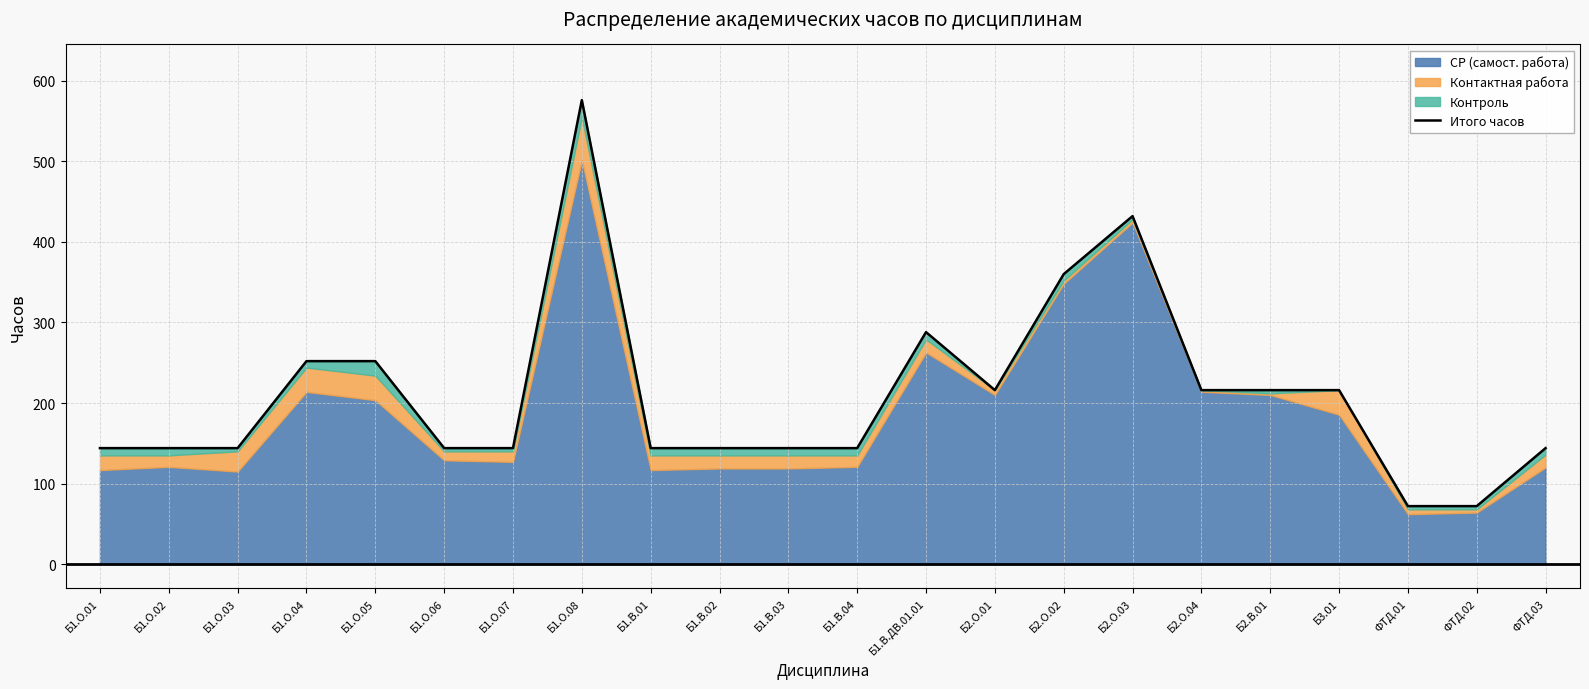

How many points are lower than both their immediate neighbors (excluding endpoints)?

1